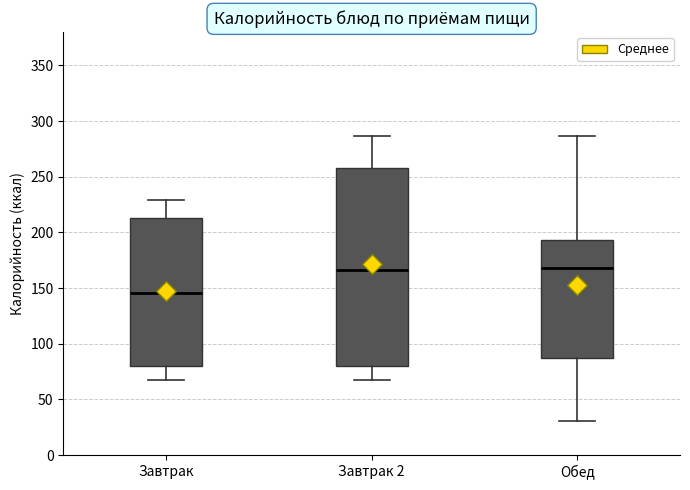

Comparing the boxes themselves (not the whiskers), which one is the tallest?

Завтрак 2